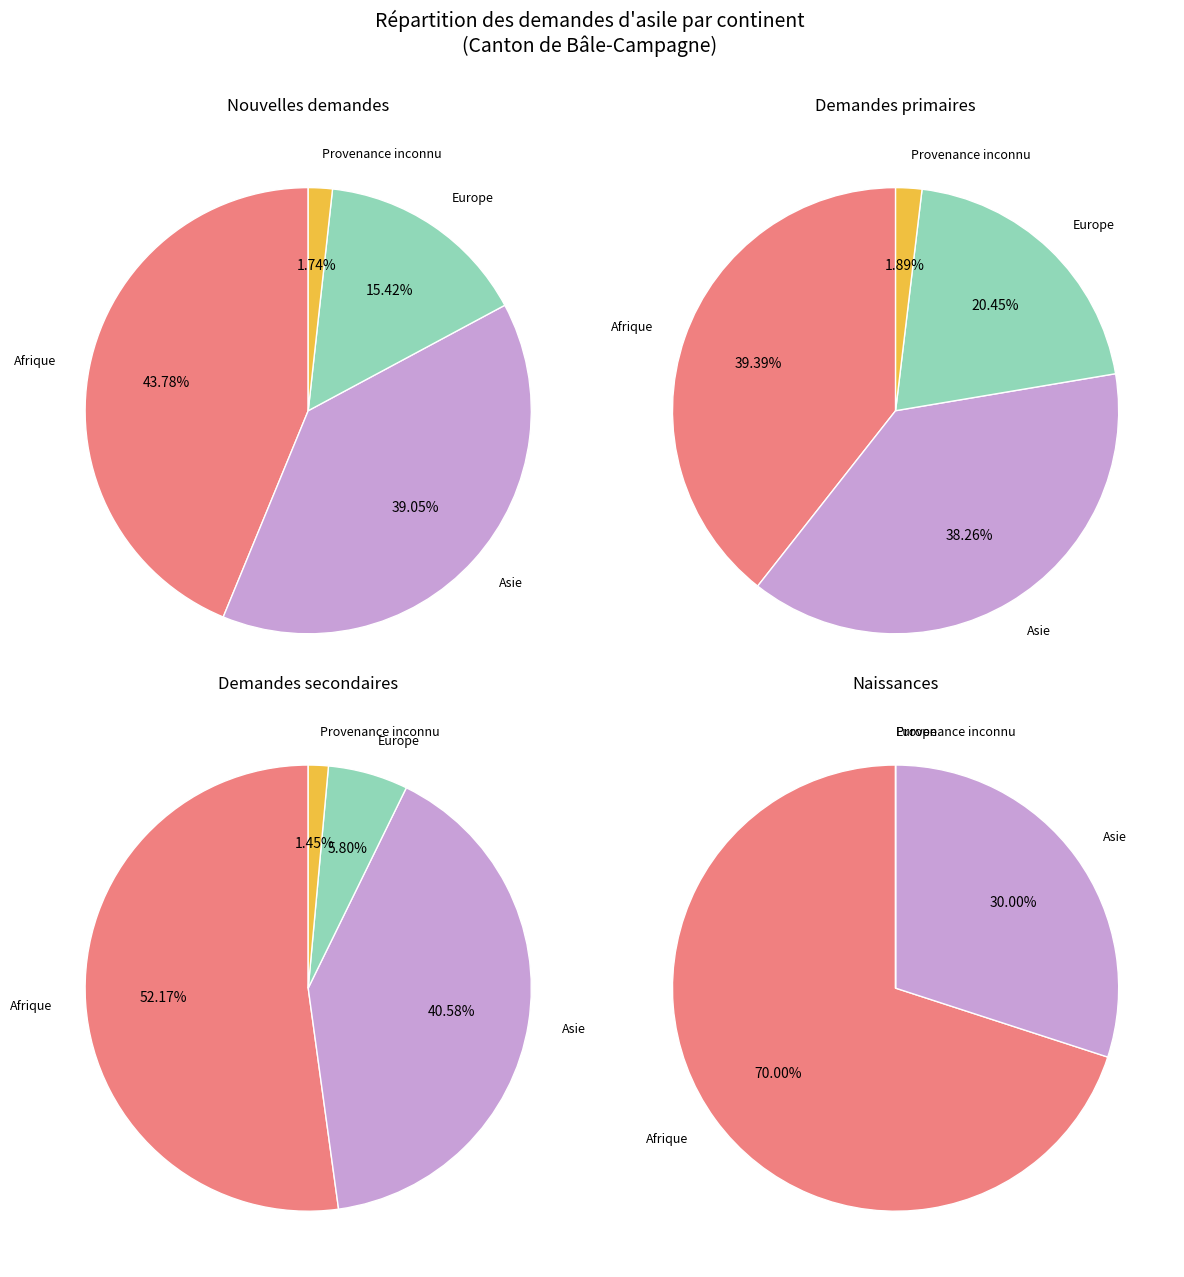

Does Europe account for over 50% of the chart?

No